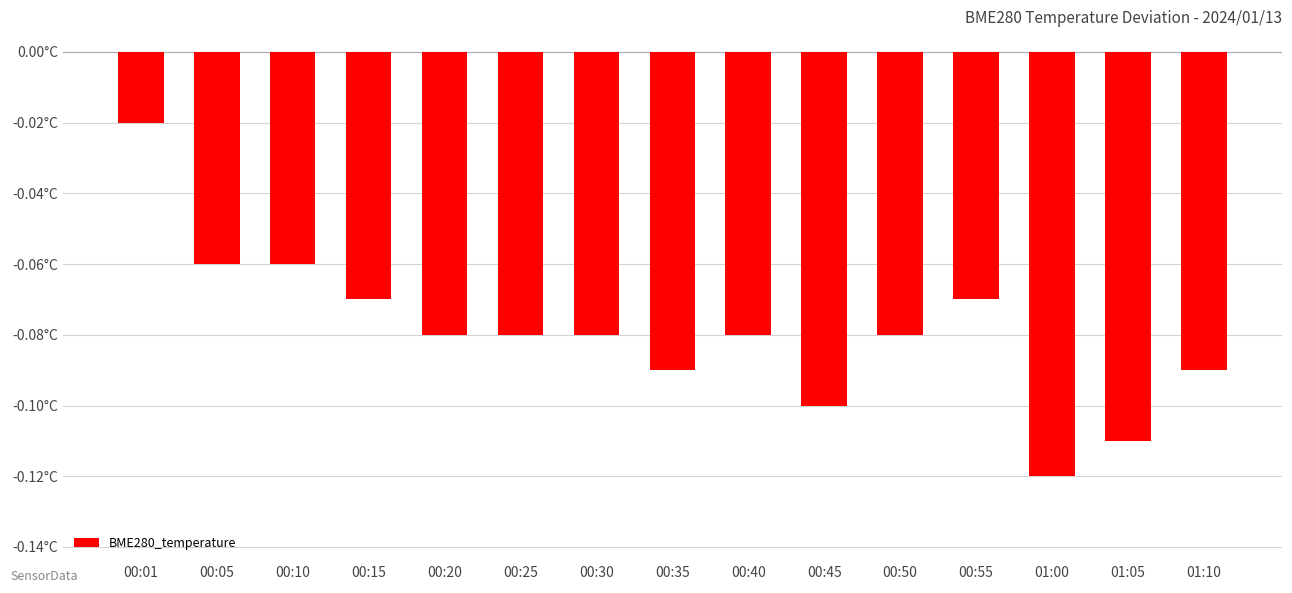

What is the value of the 2nd bar from the left?

-0.1